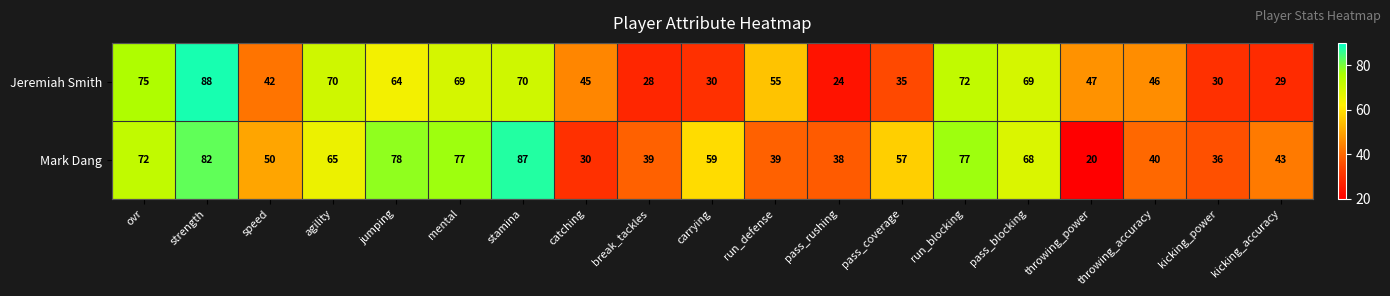

What is the difference between the Jeremiah Smith values at catching and pass_blocking?

24